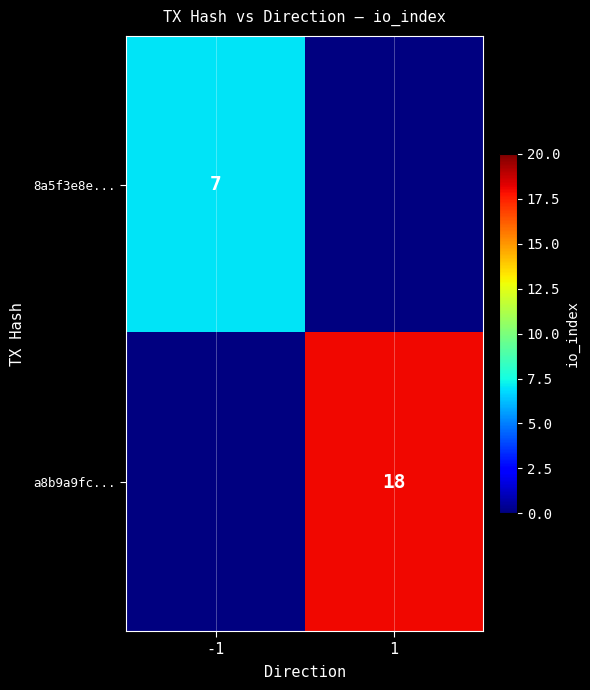

True or false: 8a5f3e8e... has a value of 2 at -1.

False